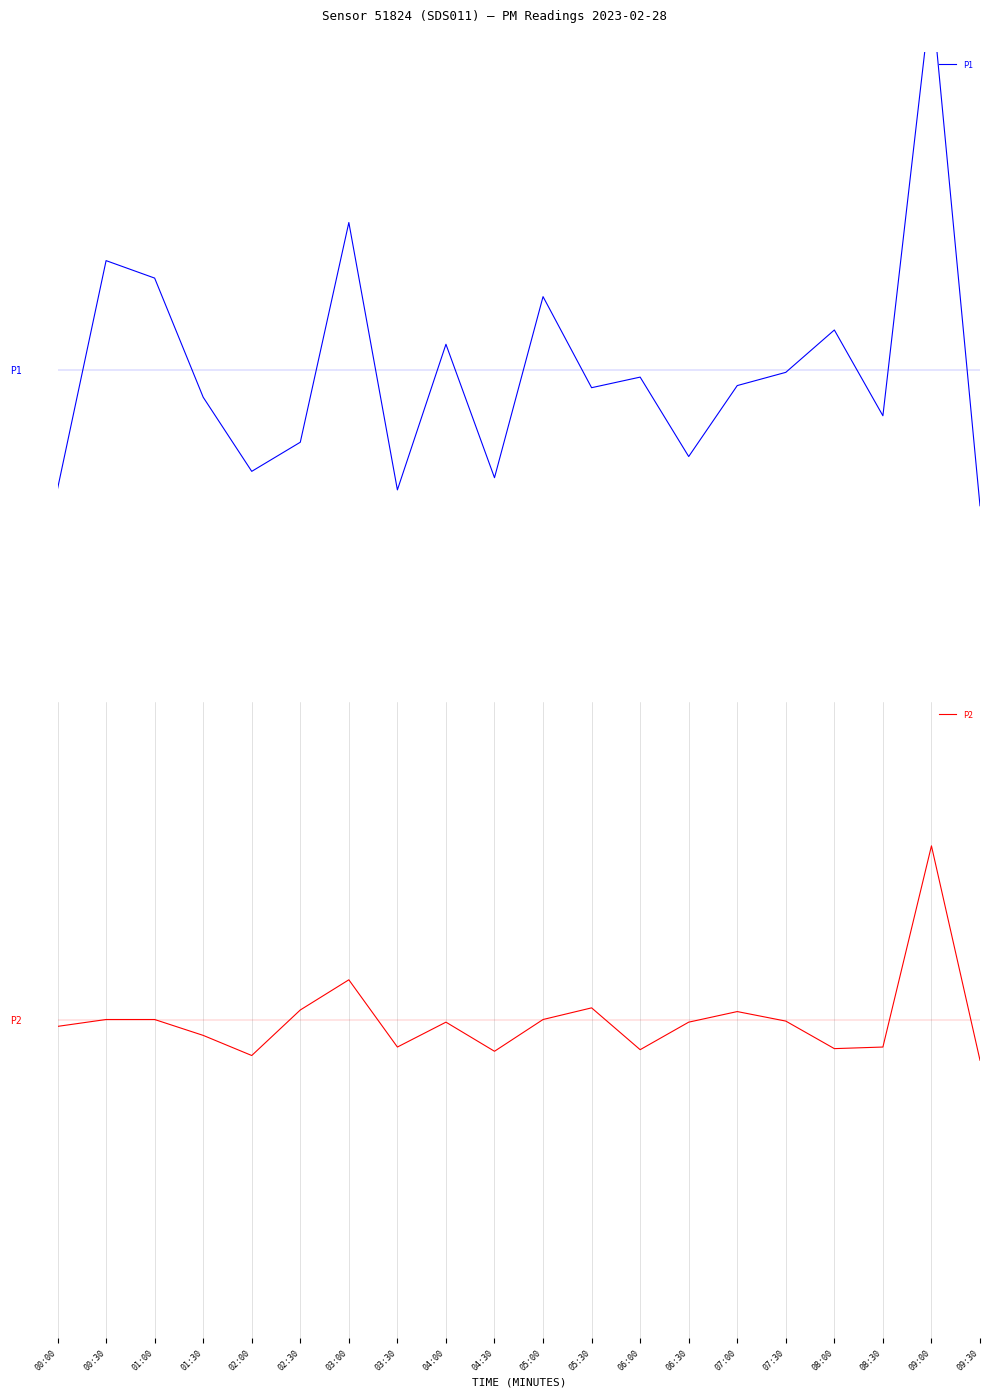

Reading left to right, extract all data points from this chart.

P1: -2.3	2.1	1.7	-0.5	-1.9	-1.4	2.8	-2.3	0.5	-2.0	1.4	-0.3	-0.1	-1.6	-0.3	-0.1	0.7	-0.9	7.1	-2.6
P2: -0.1	0.0	0.0	-0.3	-0.7	0.2	0.8	-0.5	-0.0	-0.6	0.0	0.2	-0.6	-0.0	0.2	-0.0	-0.5	-0.5	3.3	-0.8